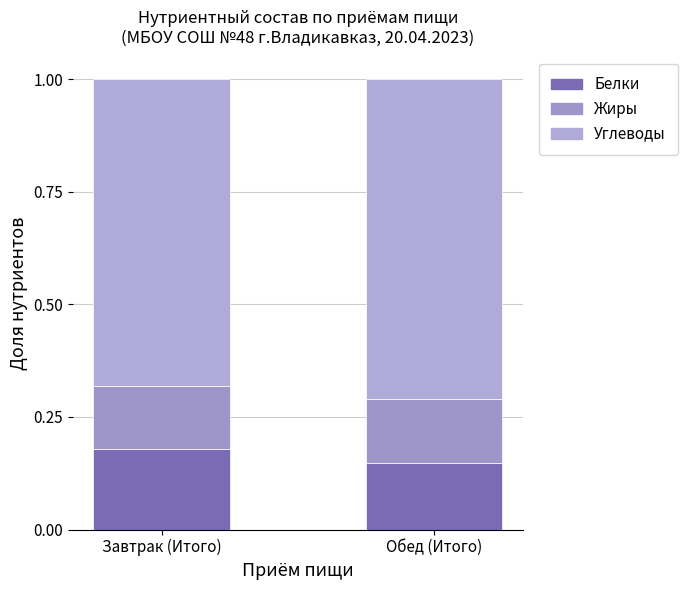

Which series has the largest total across all categories?

Углеводы